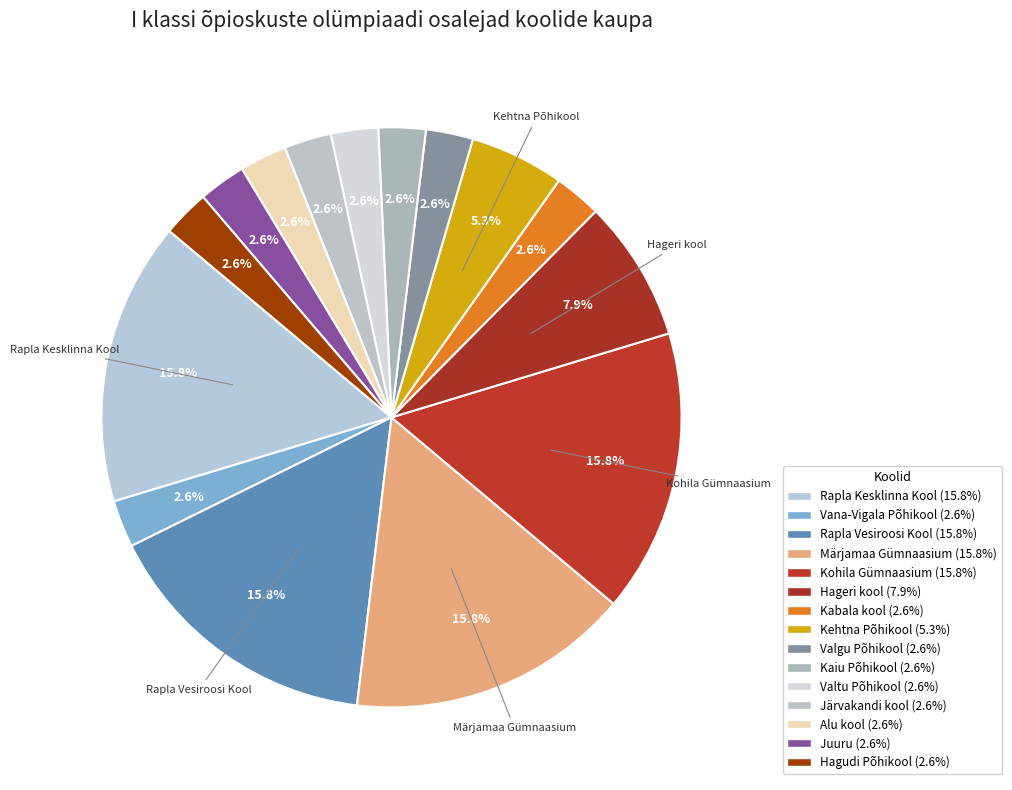

How many segments does this pie chart have?

15